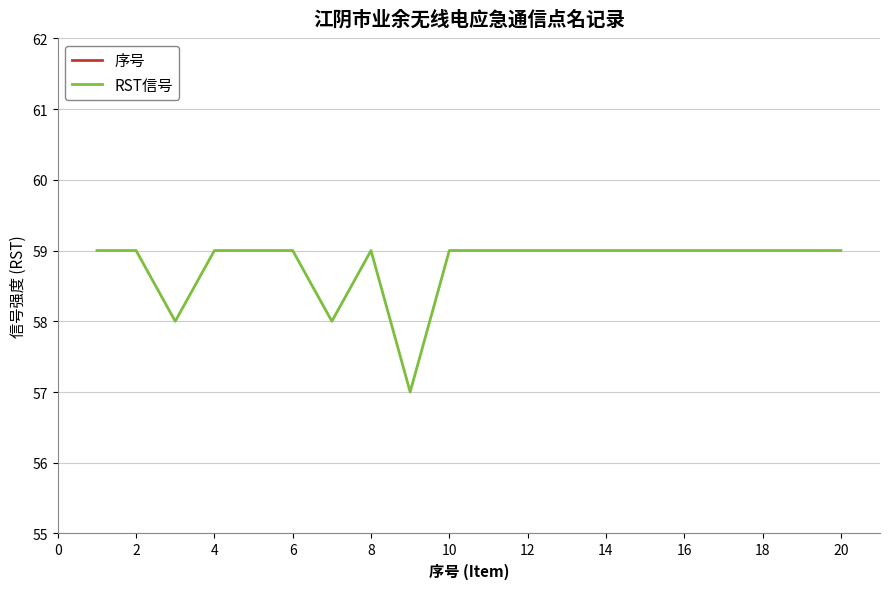

What is the minimum value for 序号?

1